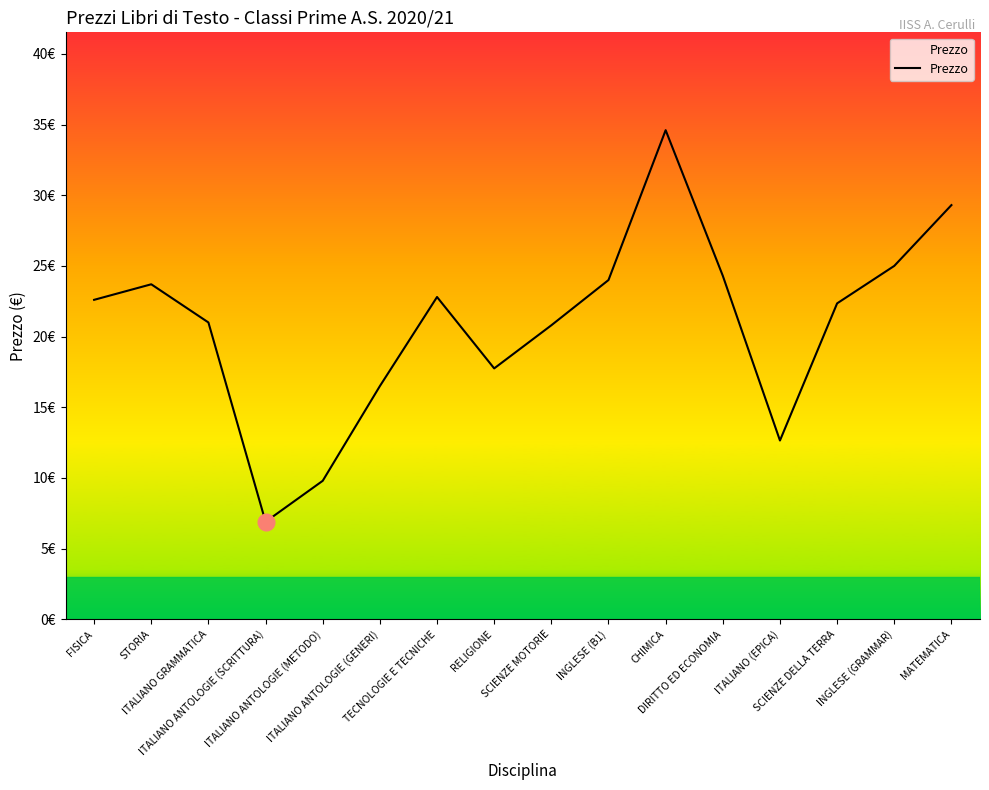

At which category does the data reach its first local valley?

ITALIANO ANTOLOGIE (SCRITTURA)